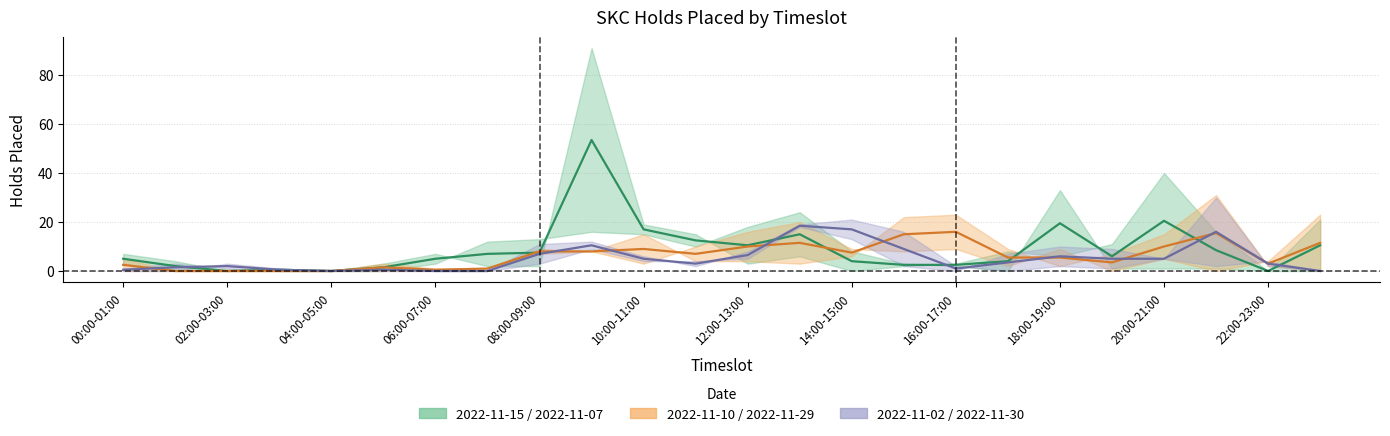

What is the spread (max minus min) of values at 08:00-09:00?

11